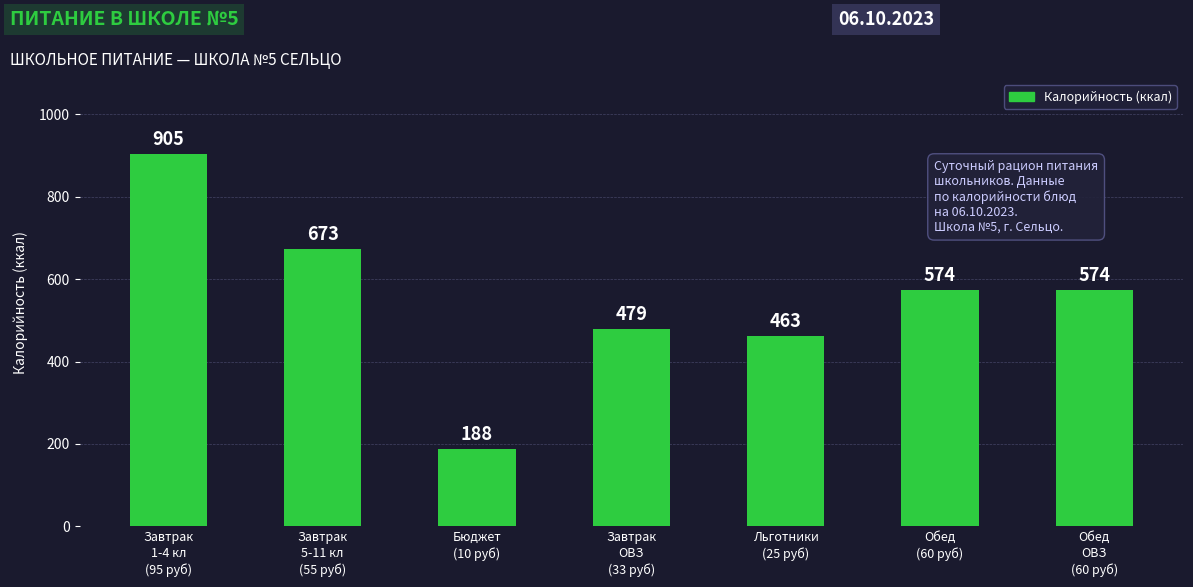

What is the value of the 7th bar from the left?

574